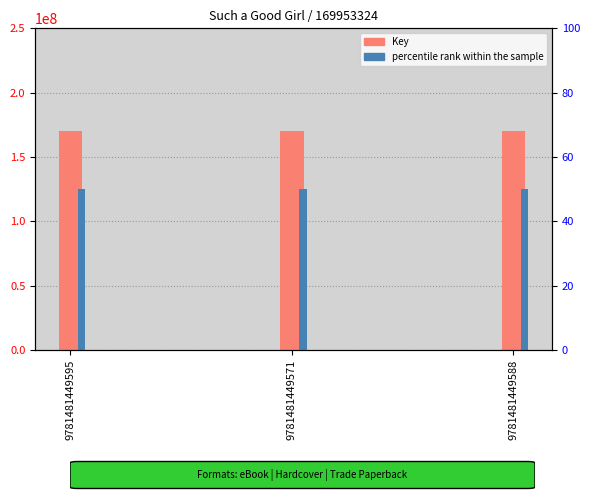

At which category does the chart reach its peak across all series?

9781481449595